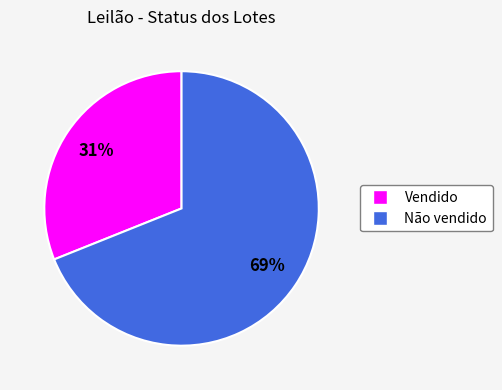

Is the sum of Vendido and Não vendido greater than half?

Yes